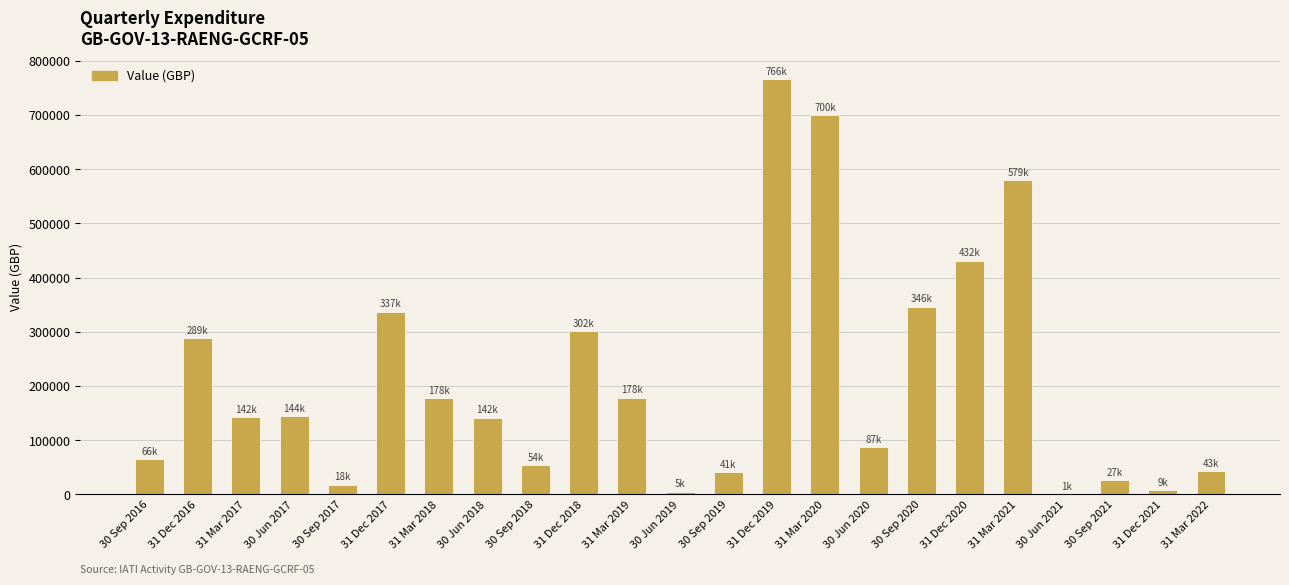

What is the sum of all values?

4884601.5